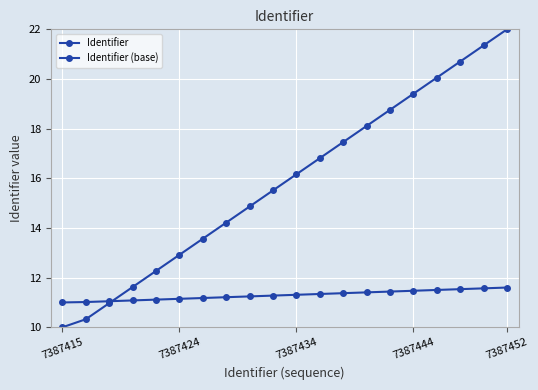

How many data points in Identifier are above 16?

10